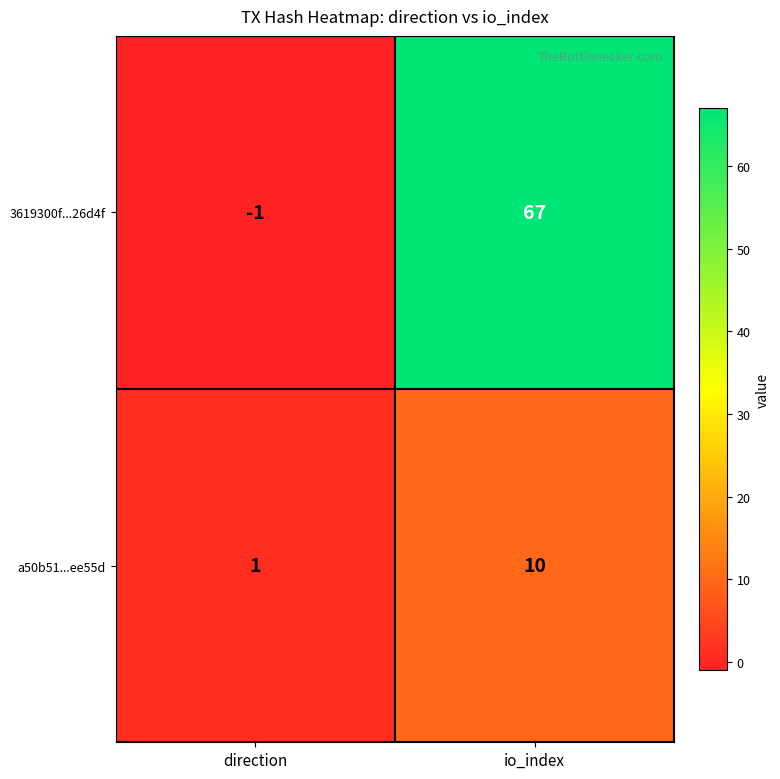

At which label does a50b51...ee55d reach its minimum?

direction